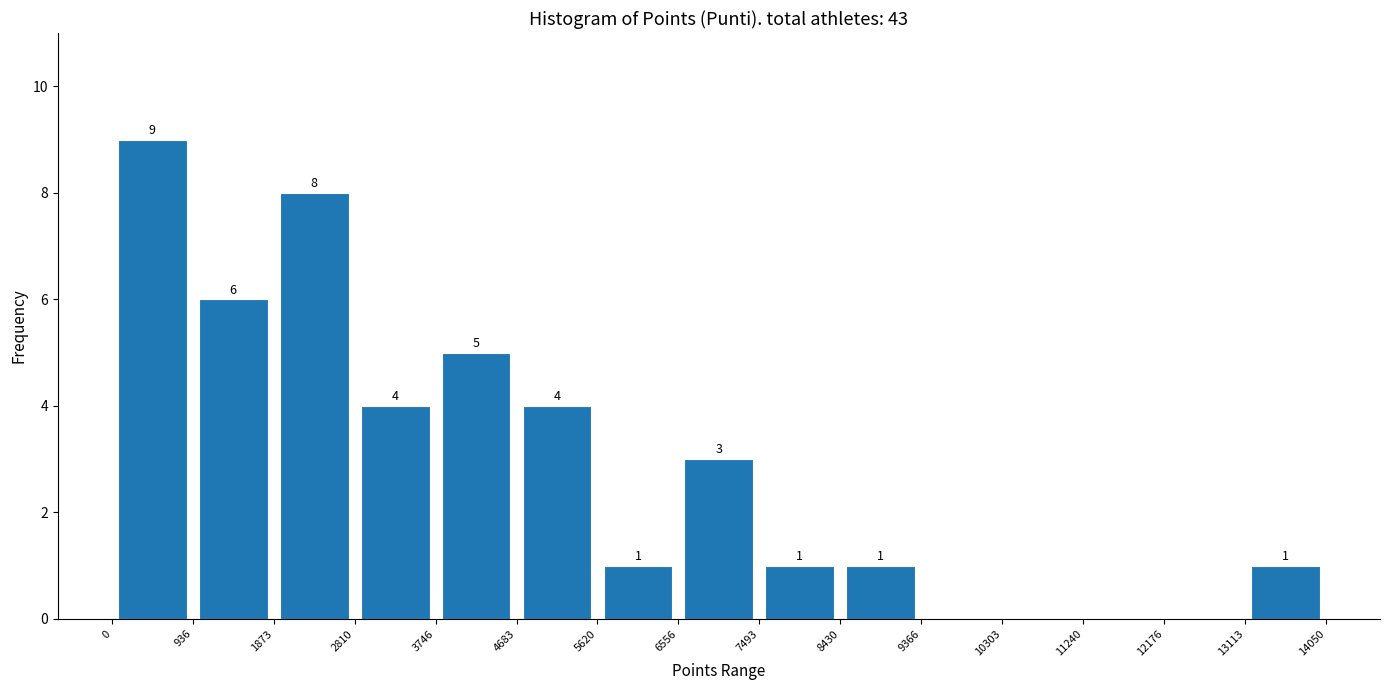

Over which range of the x-axis is the bar tallest?

0 to 936